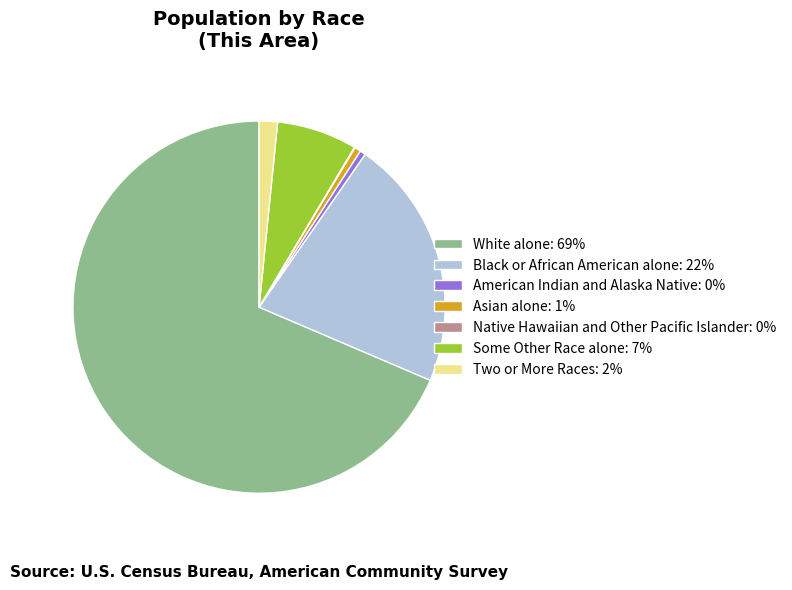

Is it true that Asian alone: 1% is 1% of the pie?

True